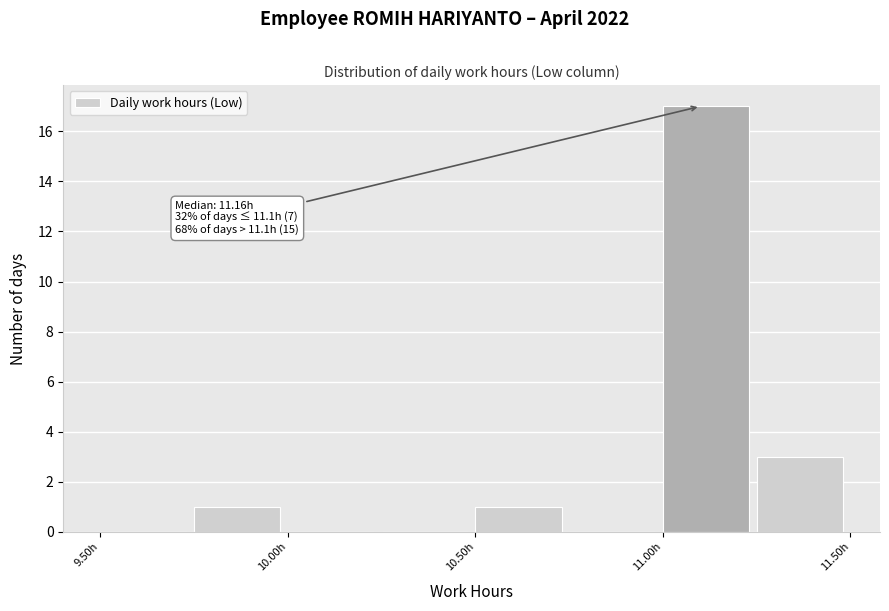

Over which range of the x-axis is the bar tallest?

11.00 to 11.25